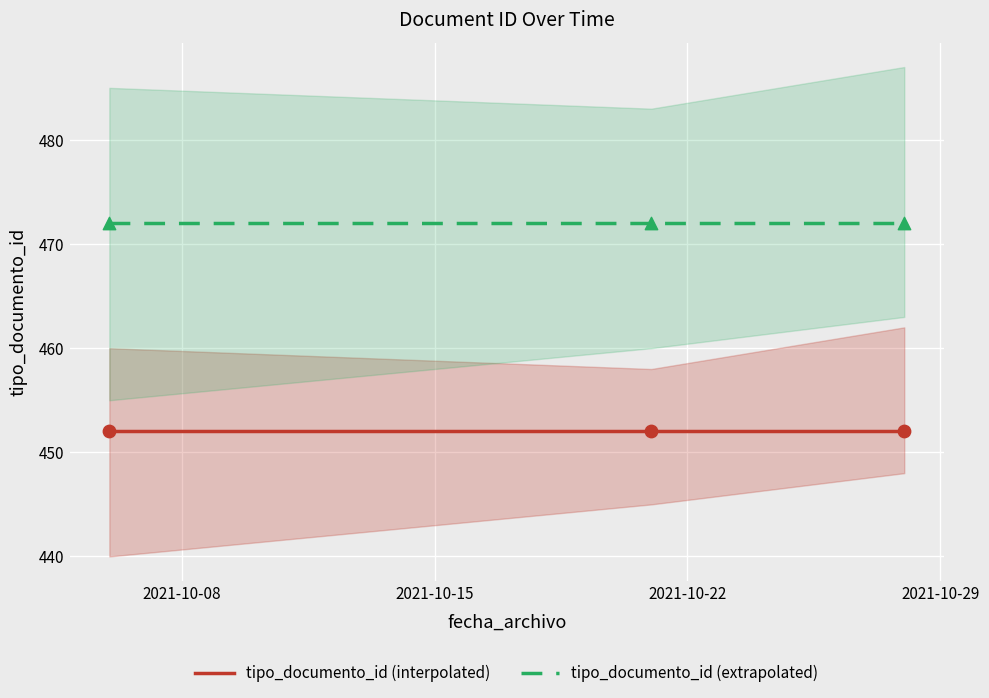

At how many categories does at least one series exceed 457?

3